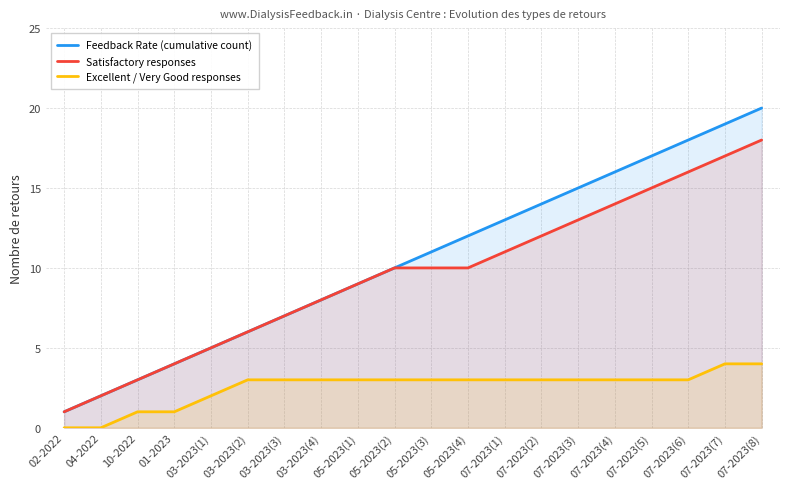

What is the maximum value shown in the chart?

20